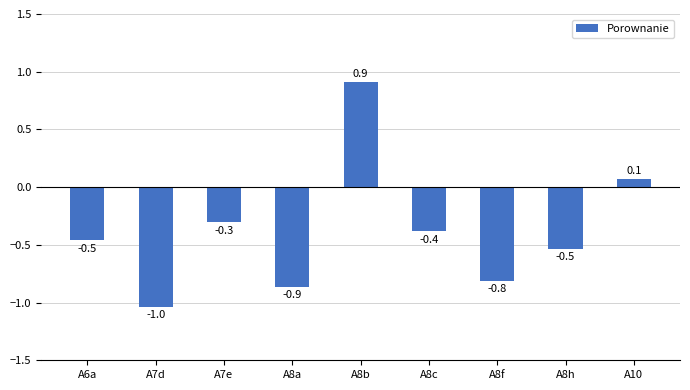

How many bars are there in total?

9